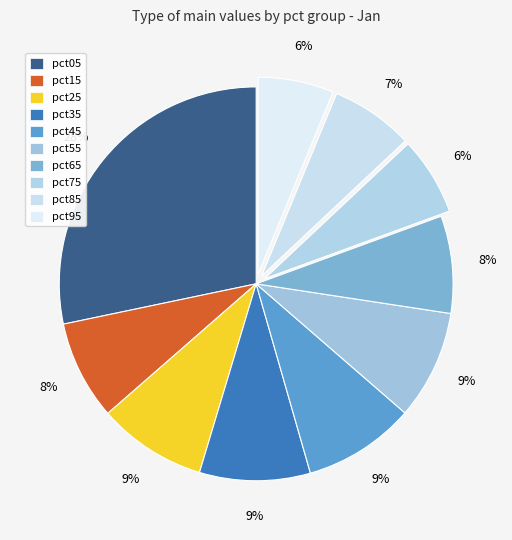

Rank the categories by value from highest to lowest.

pct05, pct45, pct35, pct55, pct25, pct15, pct65, pct85, pct75, pct95